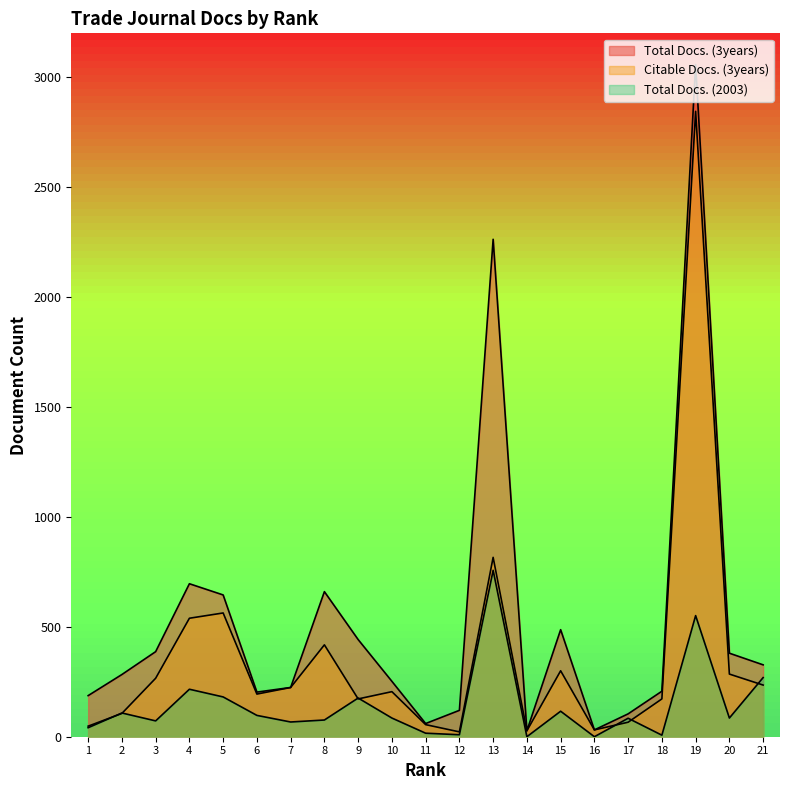

Is it true that Total Docs. (2003) equals 0 at 16?

True